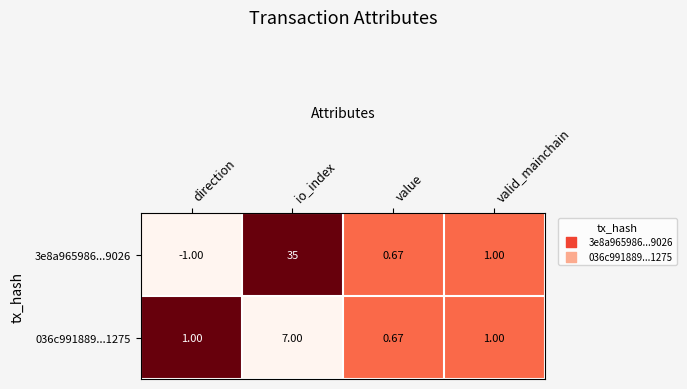

How many categories are shown in the chart?

4